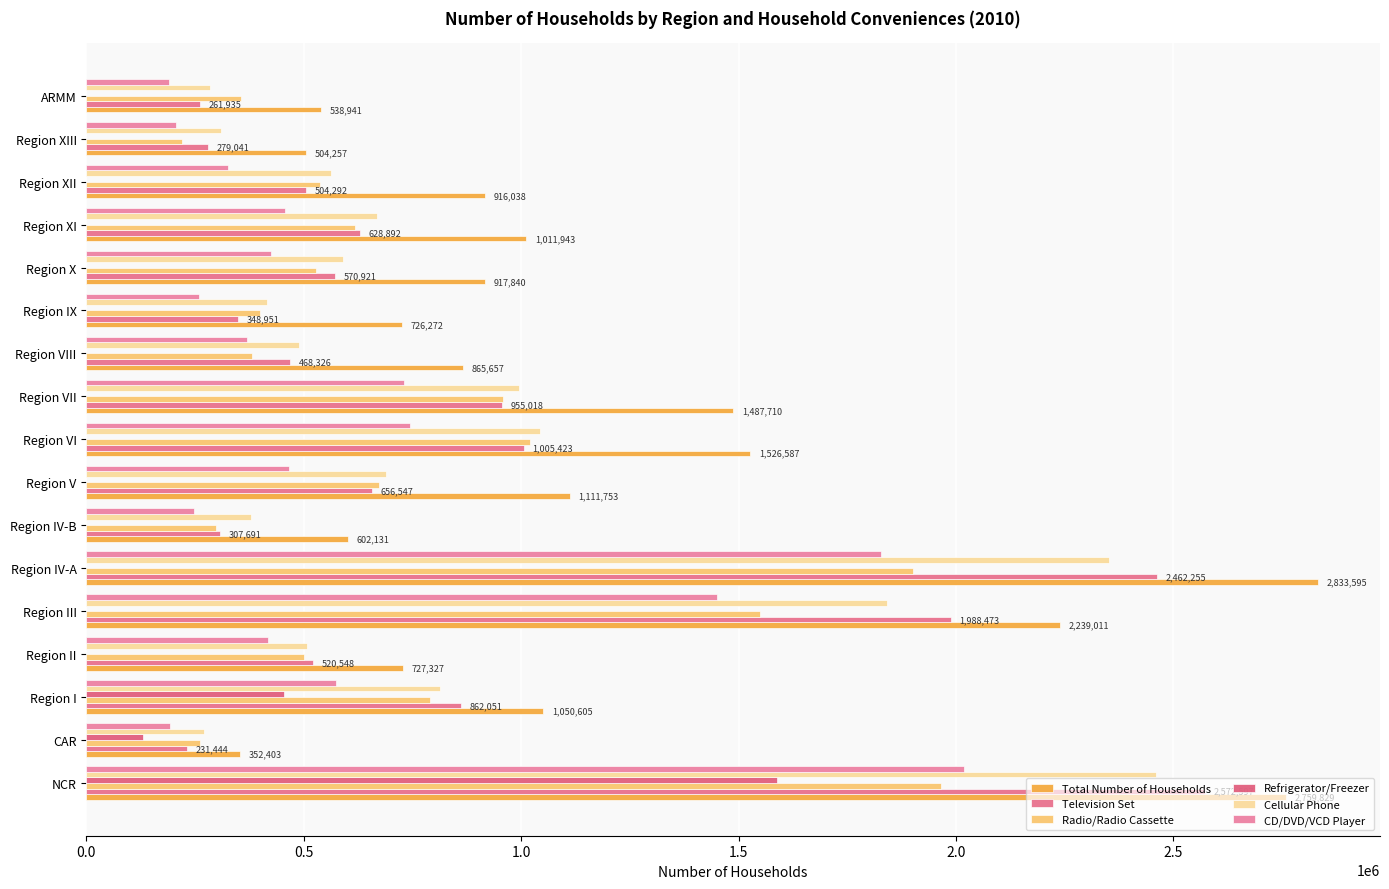

How many categories are shown in the chart?

17